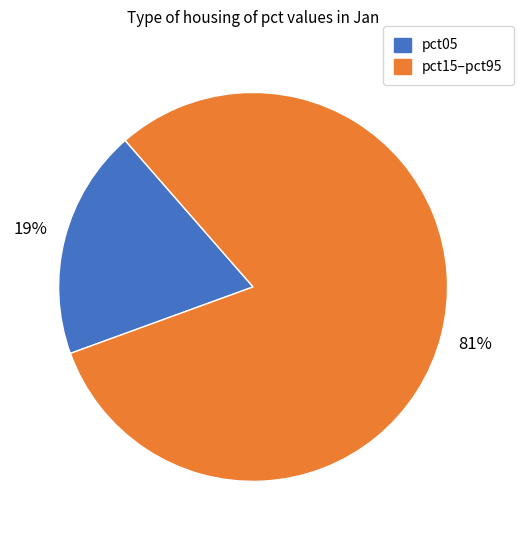

Does any single category account for the majority?

Yes